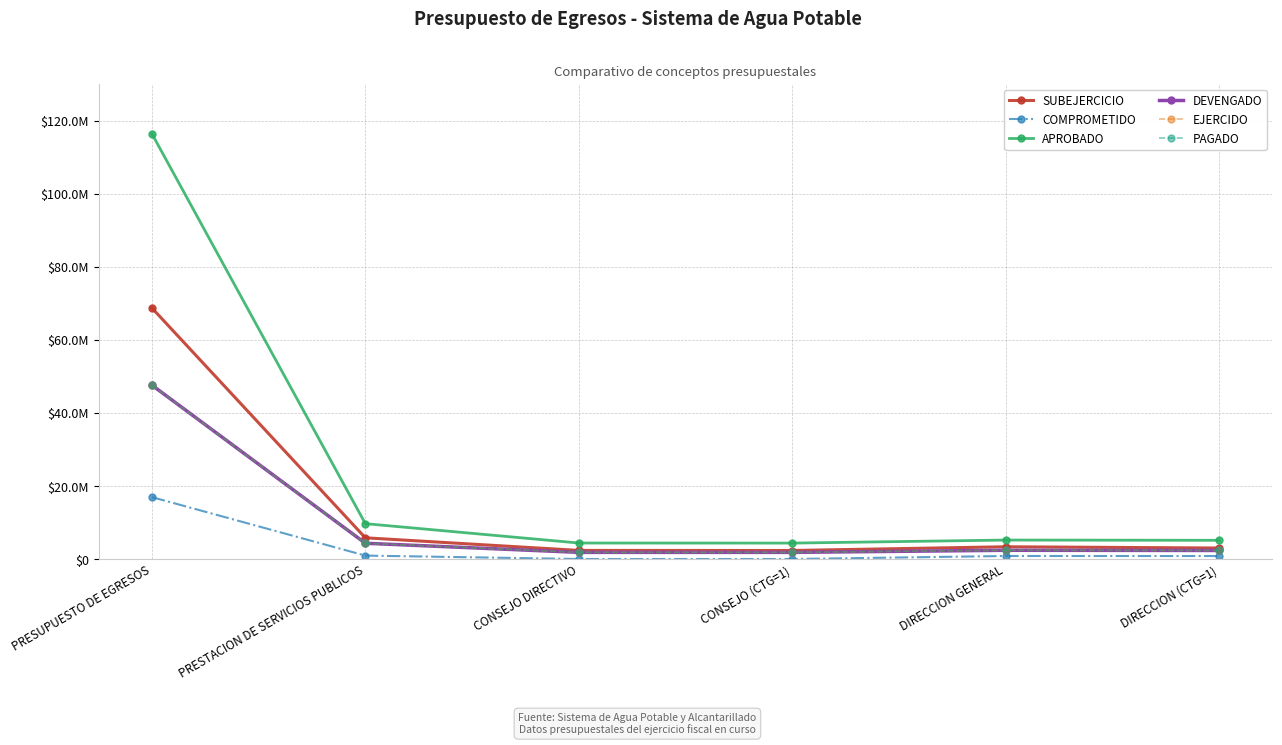

What value does the EJERCIDO series have at CONSEJO (CTG=1)?

1923106.5